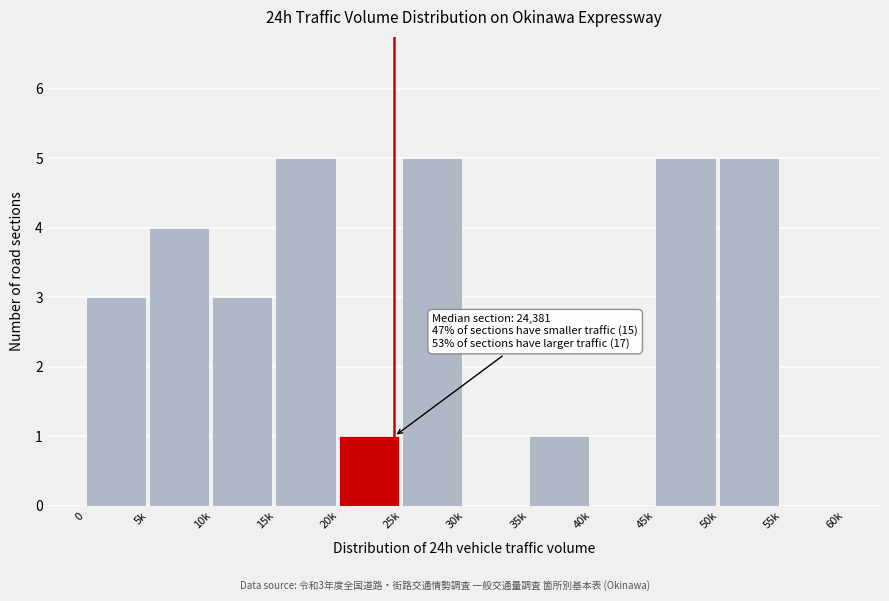

Reading left to right, transcribe all the data shown in this chart.

0=3	5k=4	10k=3	15k=5	20k=1	25k=5	30k=0	35k=1	40k=0	45k=5	50k=5	55k=0